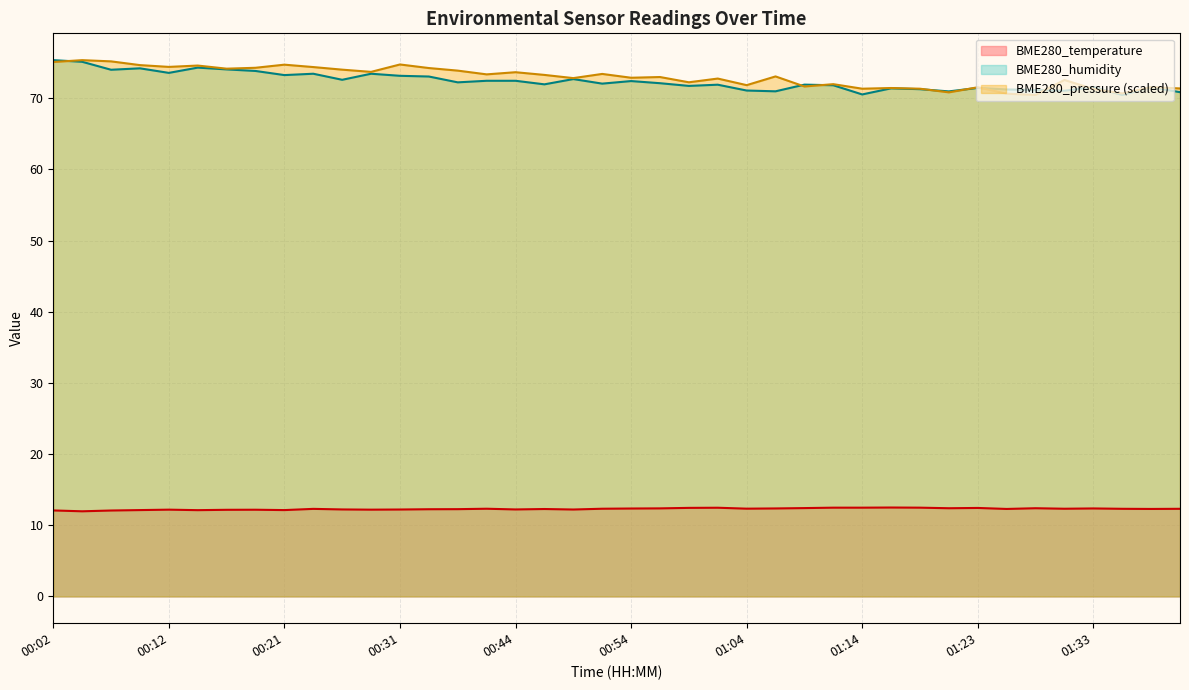

What is the approximate value of BME280_humidity at 01:31?

71.1